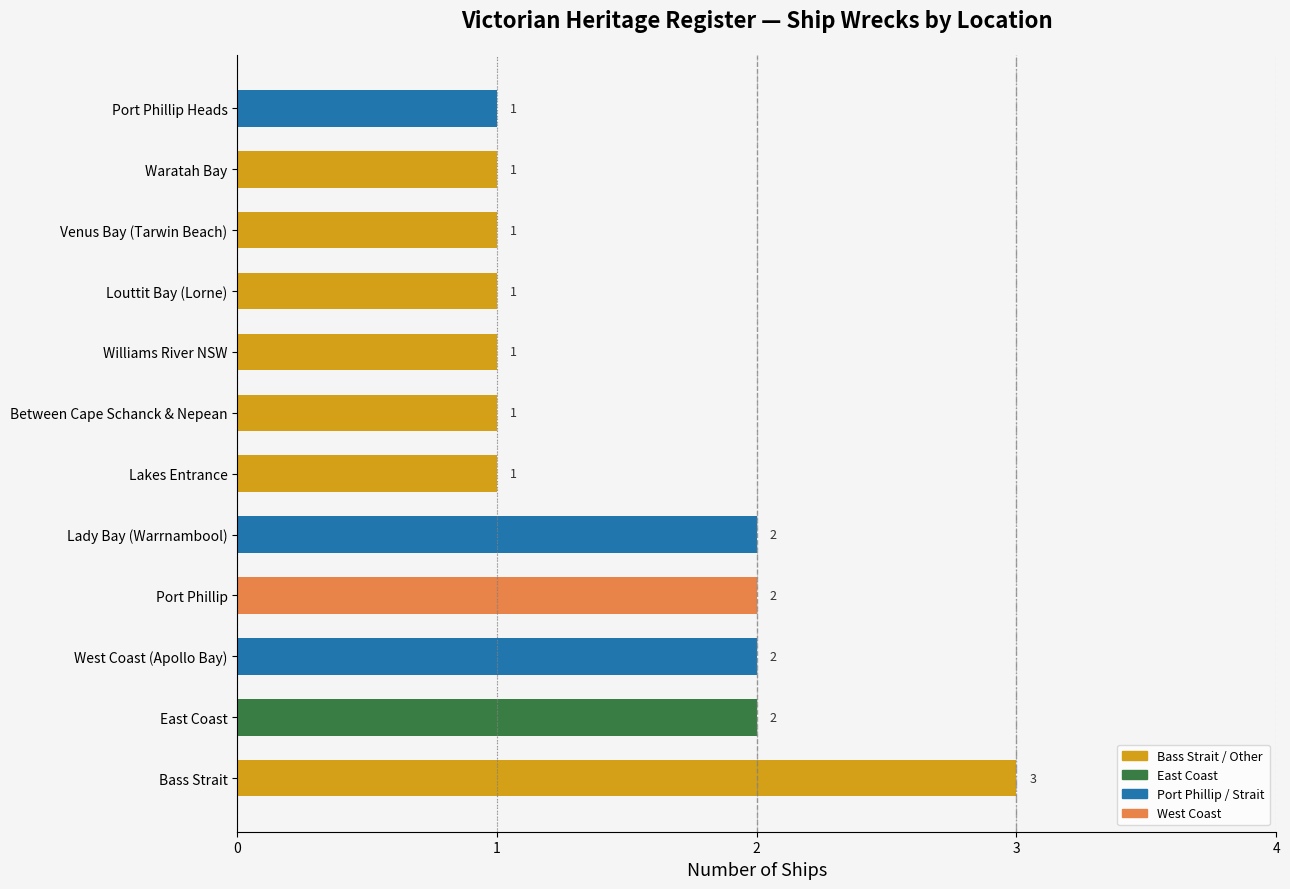

What is the smallest value displayed?

1